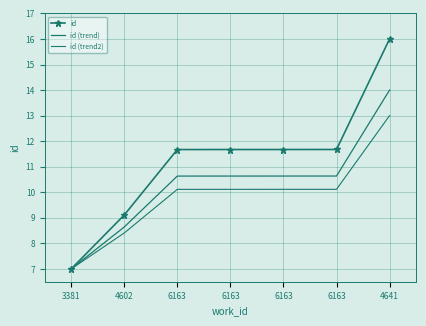

True or false: id (trend) has a value of 17.3 at 6163.

False